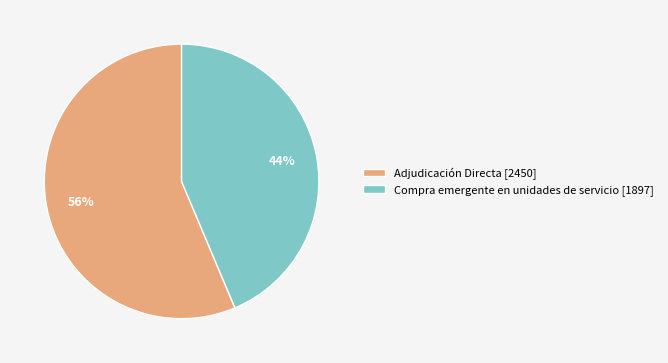

How many segments does this pie chart have?

2